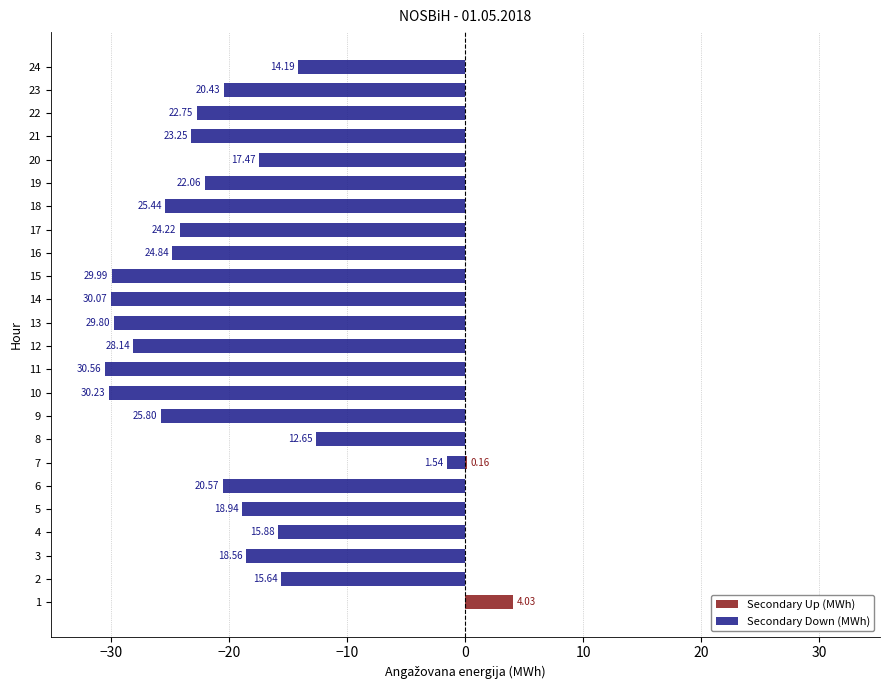

What is the difference between the maximum and second lowest values in the Secondary Down (MWh) series?

30.2